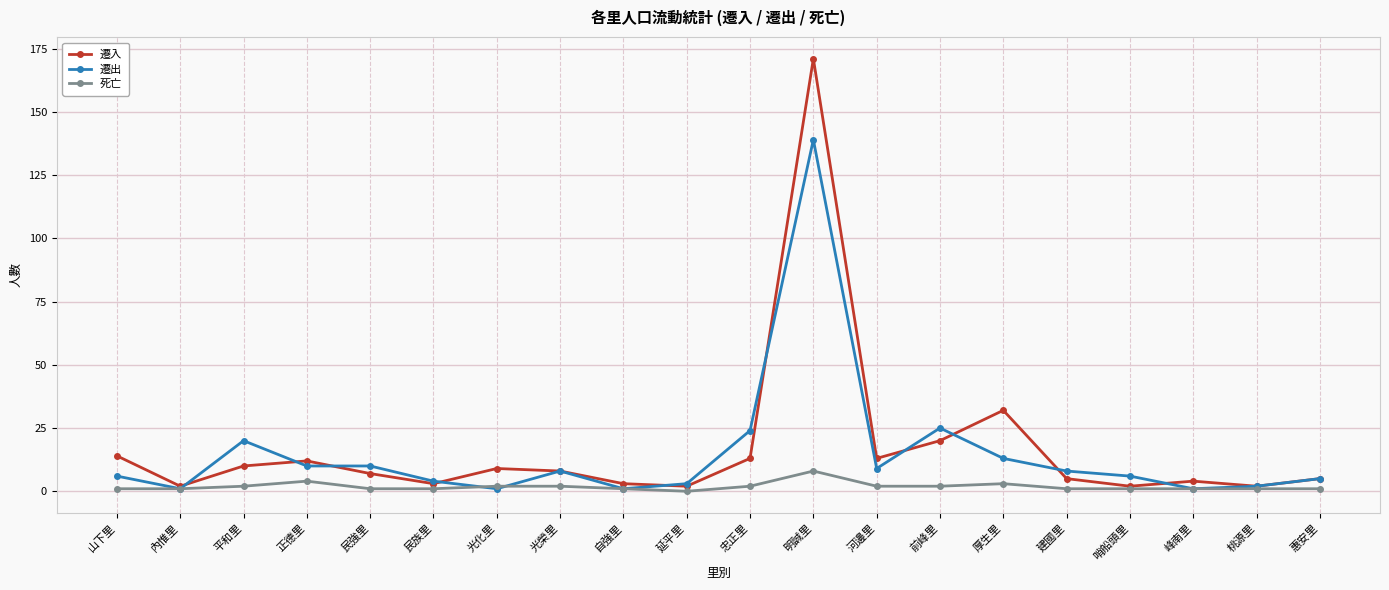

What is the difference between the highest and lowest values at 平和里?

18